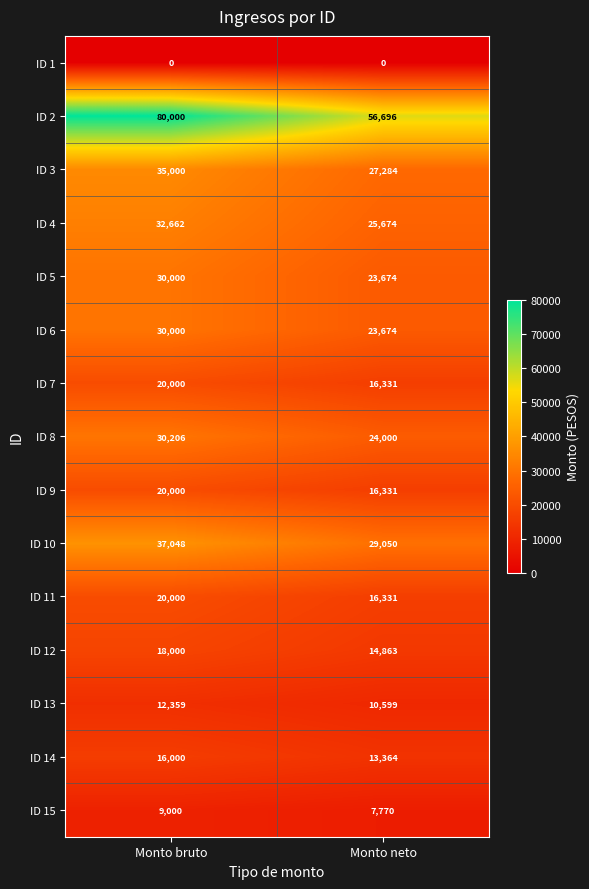

Reading right to left, list all the values displayed in this chart.

ID 1: 0	0
ID 2: 56696	80000
ID 3: 27284	35000
ID 4: 25674	32662
ID 5: 23674	30000
ID 6: 23674	30000
ID 7: 16331	20000
ID 8: 24000	30206
ID 9: 16331	20000
ID 10: 29050	37048
ID 11: 16331	20000
ID 12: 14863	18000
ID 13: 10599	12359
ID 14: 13364	16000
ID 15: 7770	9000